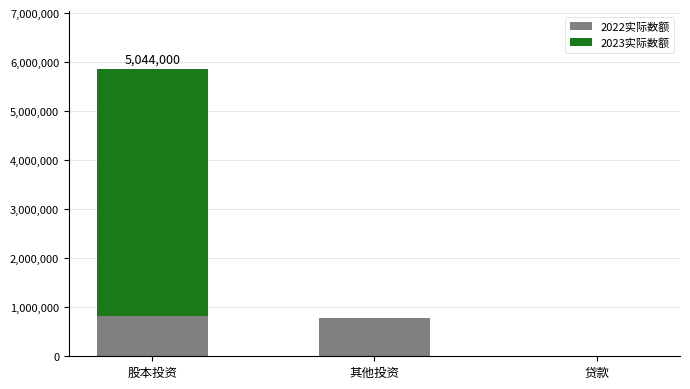

At which category is the sum across all series the highest?

股本投资